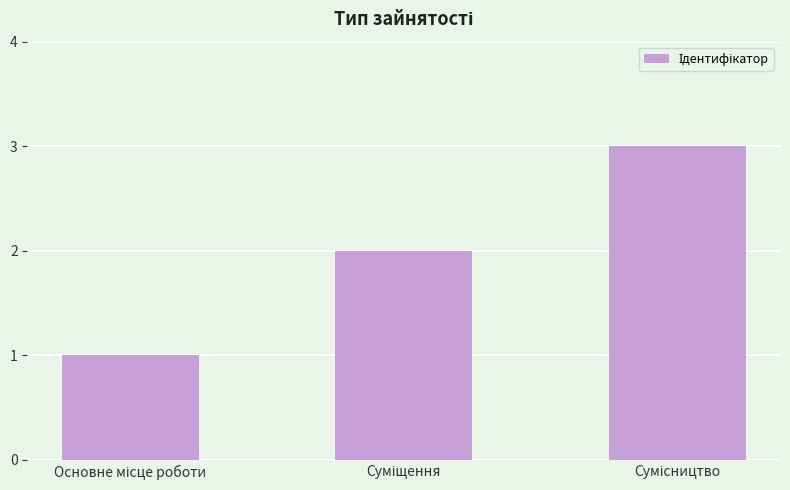

What is the greatest value displayed?

3